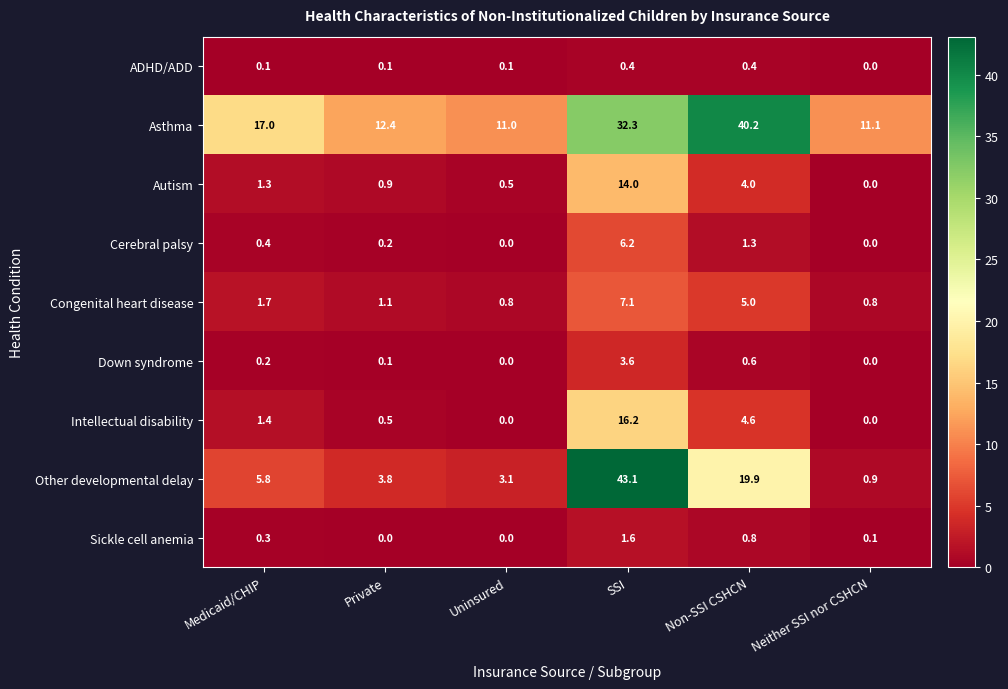

Is it true that Other developmental delay equals 0.9 at Uninsured?

False